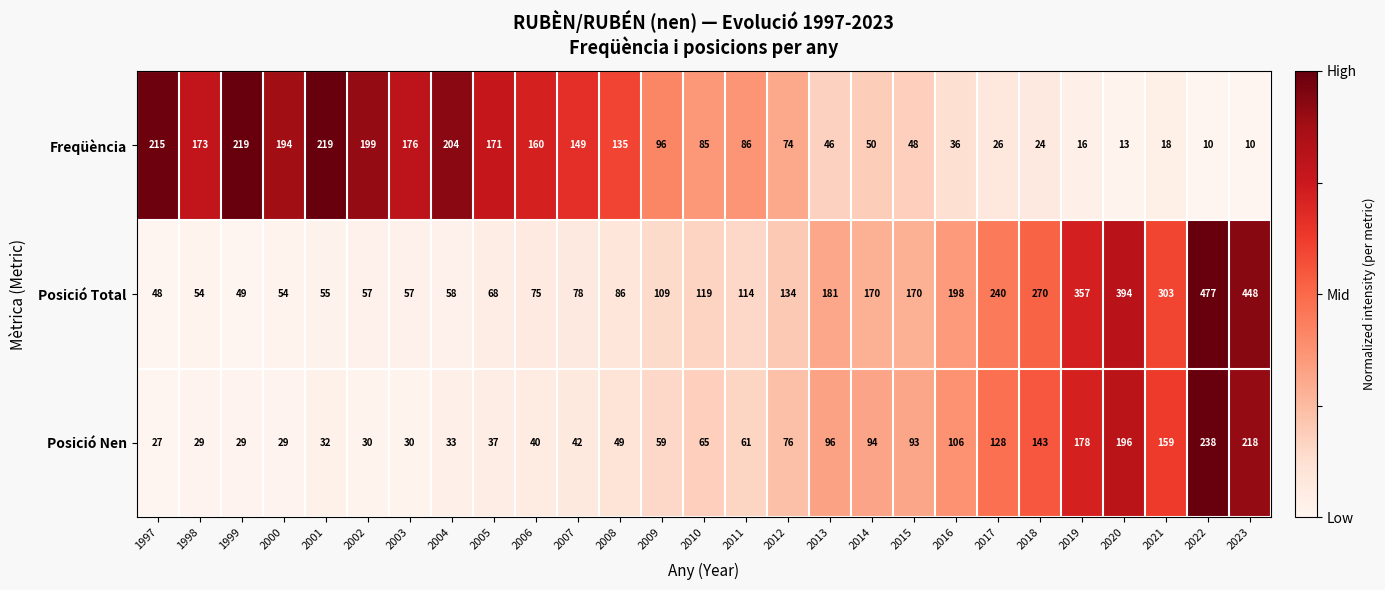

Between 1998 and 2010, which series saw the biggest shift?

Freqüència